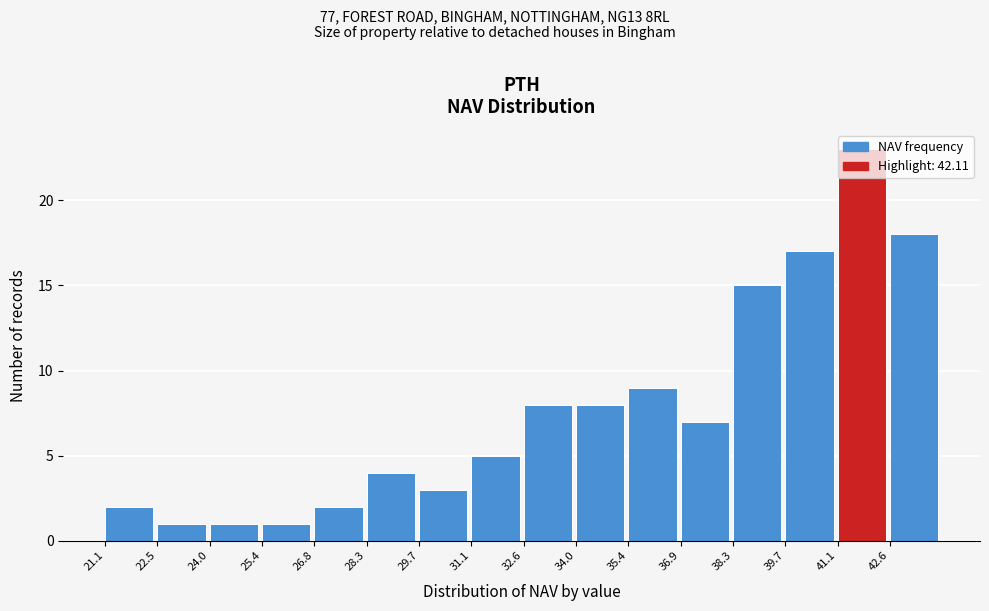

Over which range of the x-axis is the bar tallest?

41.2 to 42.6